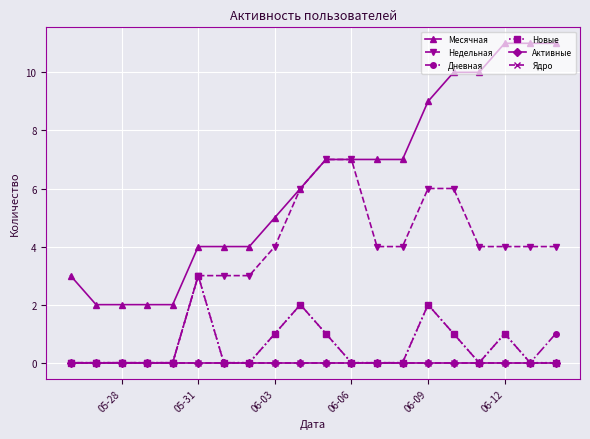

How many data points in Недельная are above 4?

5